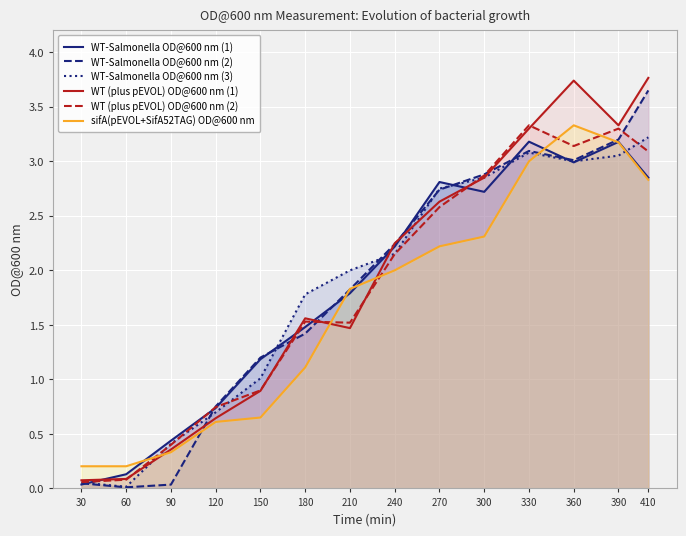

What is the spread (max minus min) of values at 150?

0.5